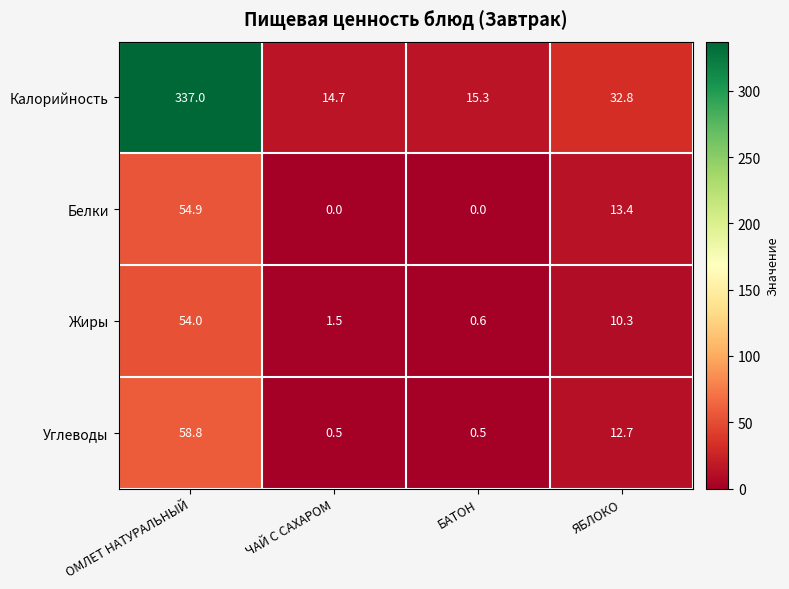

Where is Калорийность nearest to the value 175?

ЯБЛОКО